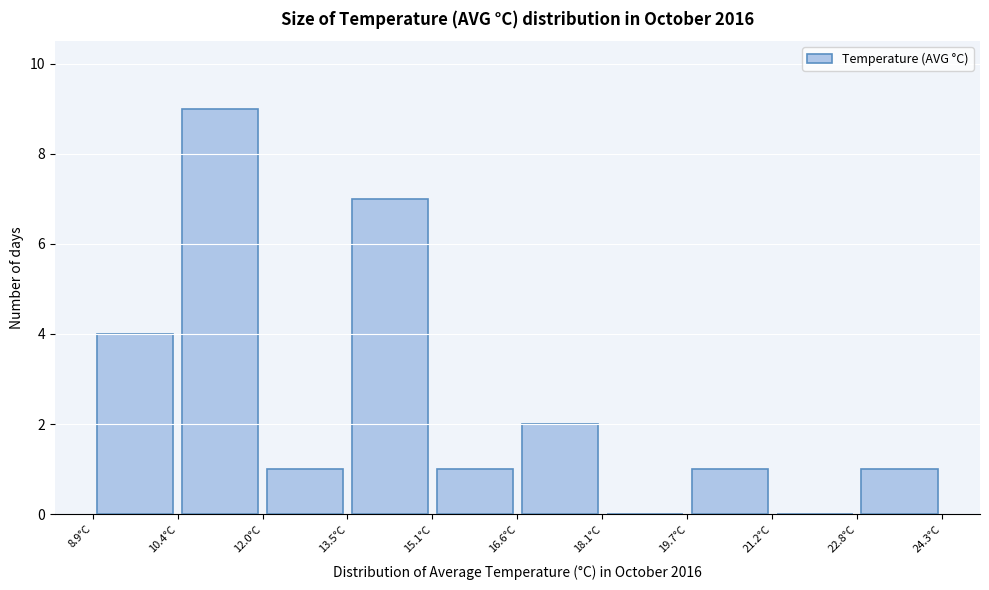

Which range on the x-axis has the tallest bar?

10.44 to 11.98